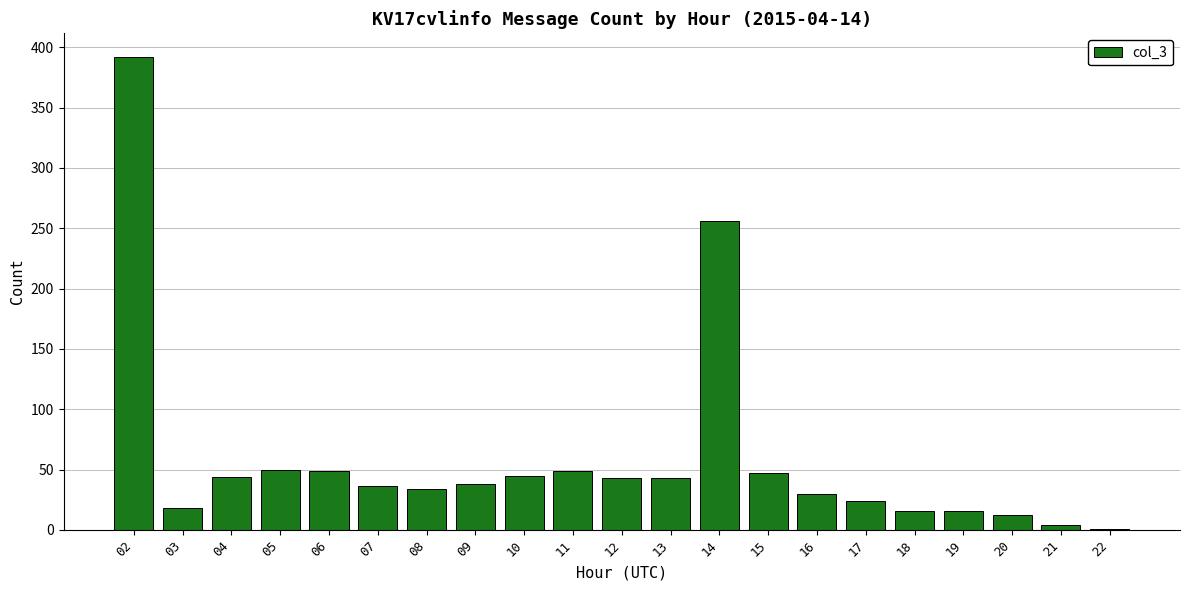

Count the number of categories in the chart.

21